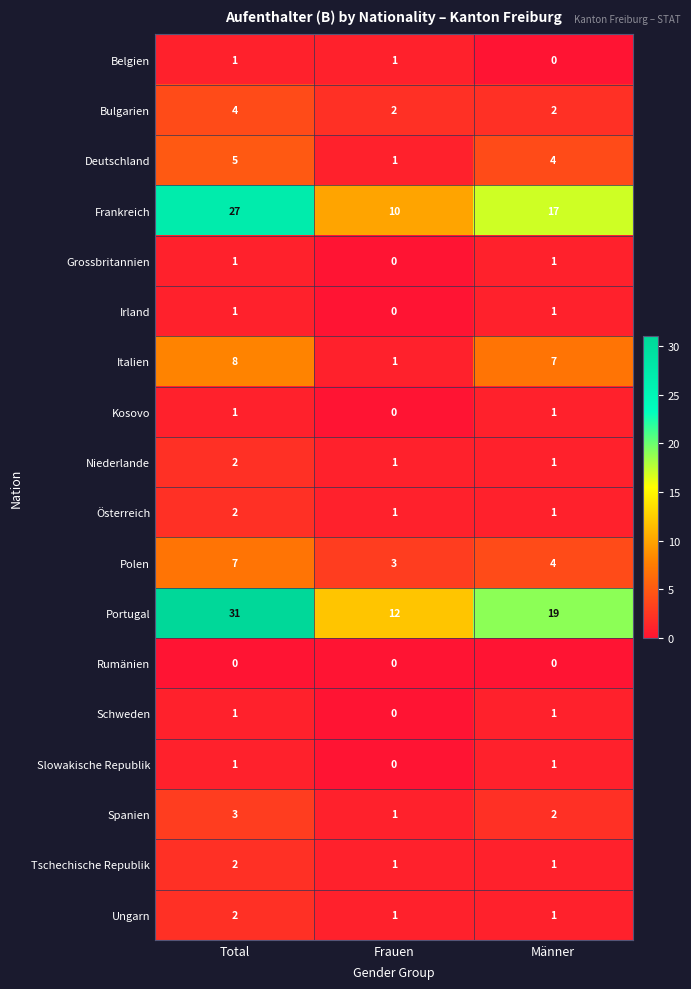

The value of Ungarn at Frauen is 0. True or false?

False